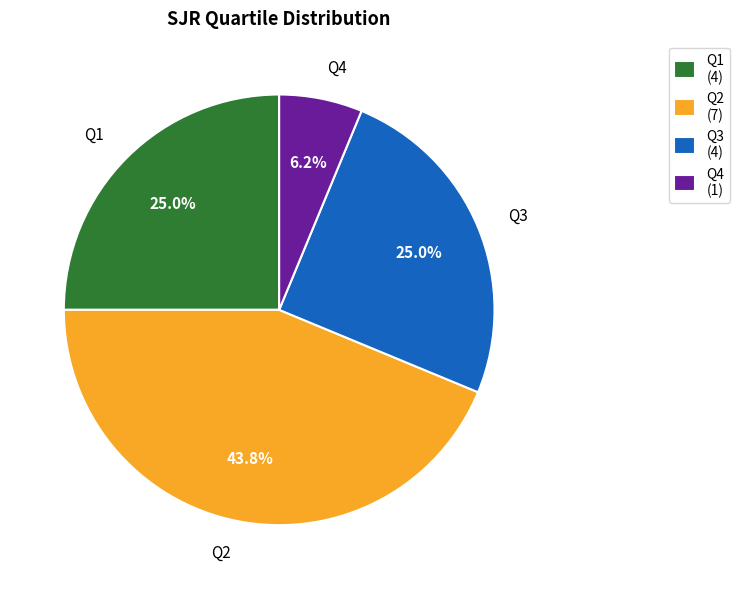

The Q2 slice represents 55% of the pie. True or false?

False